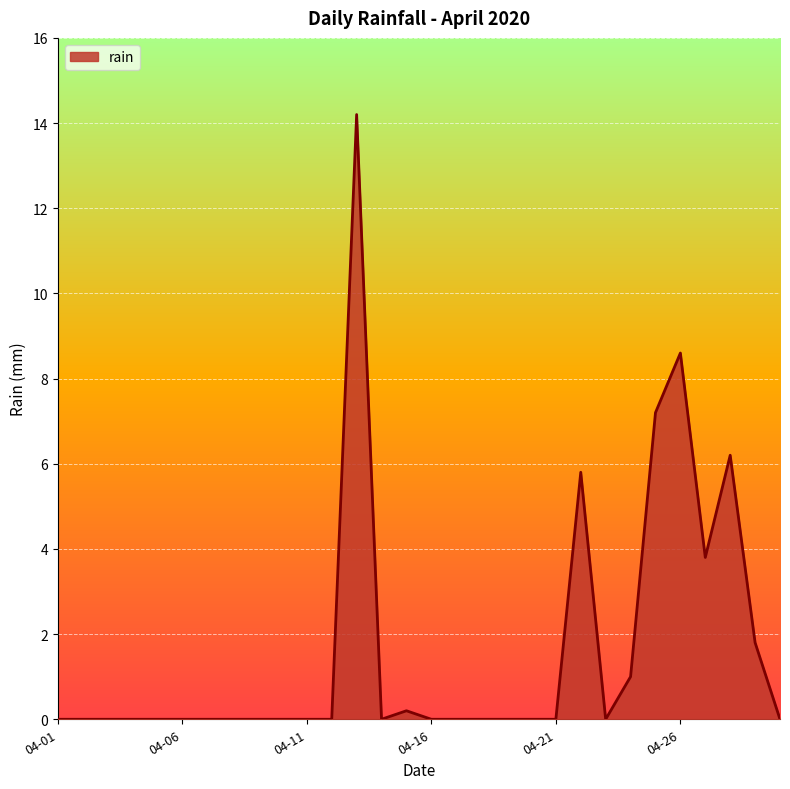

What is the greatest value displayed?

14.2